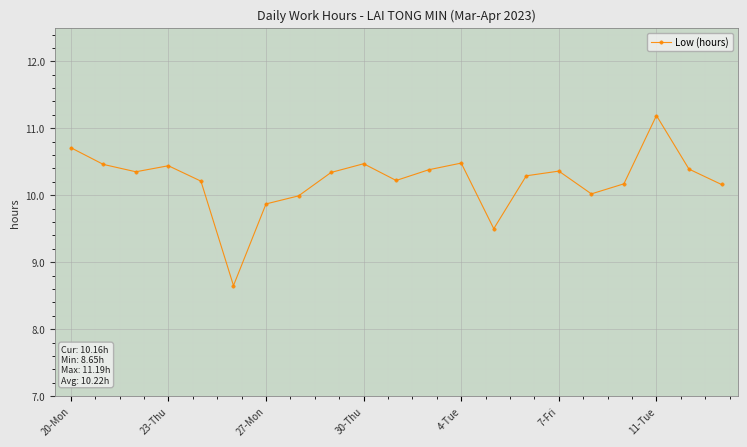

What is the sum of all values?

214.7